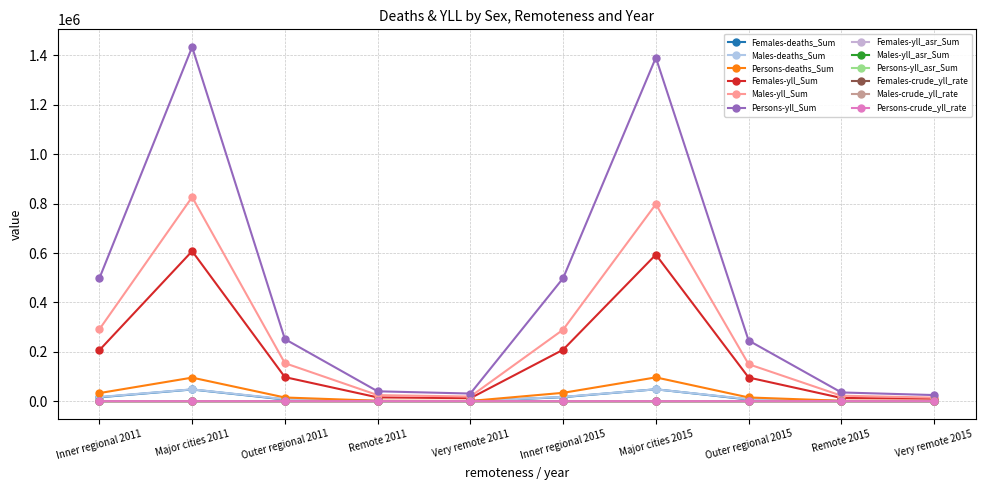

Which series has the largest total across all categories?

Persons-yll_Sum